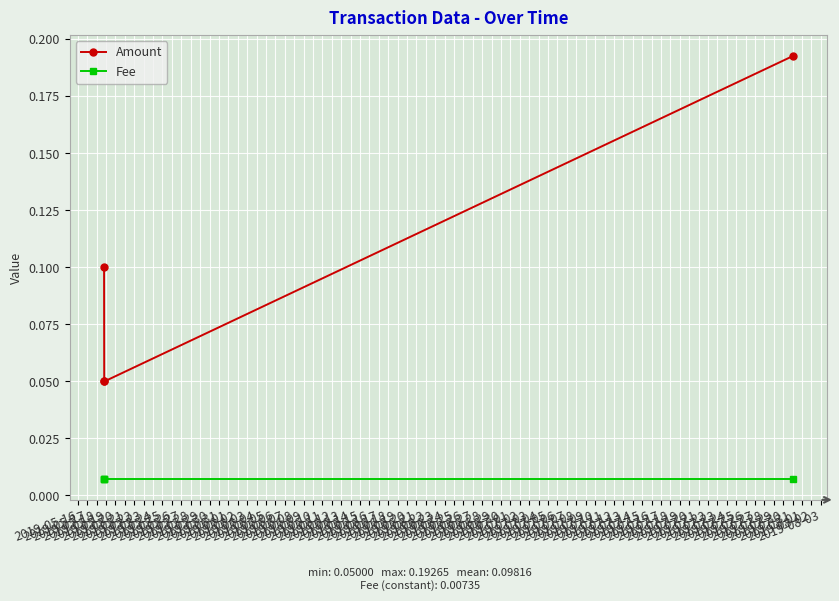

True or false: Fee and Amount cross at least once.

False